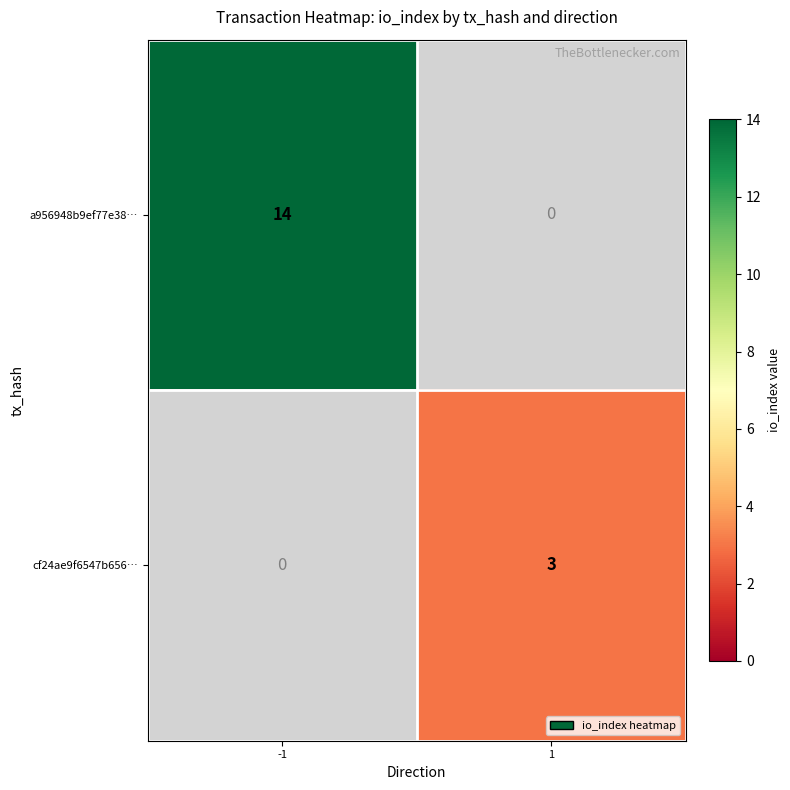

The value of a956948b9ef77e38… at -1 is 8. True or false?

False